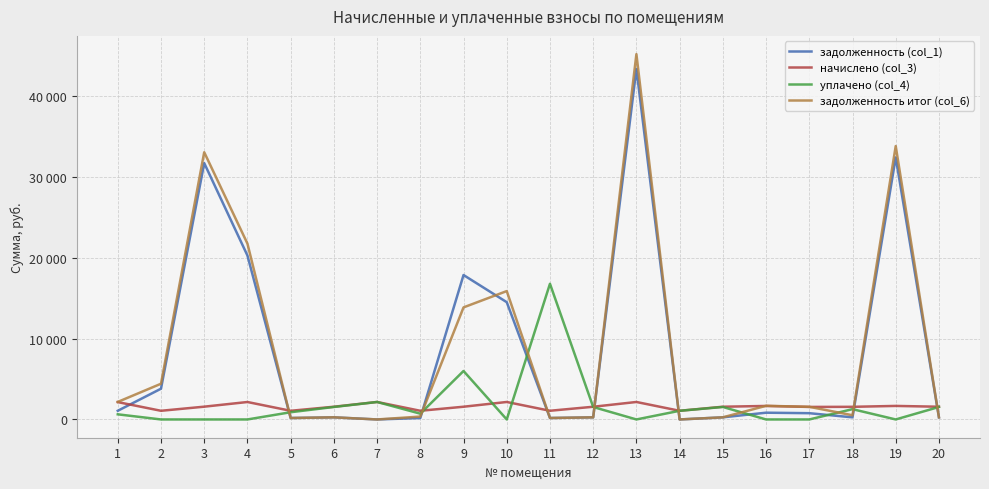

True or false: начислено (col_3) has more than 2 interior local peaks.

True